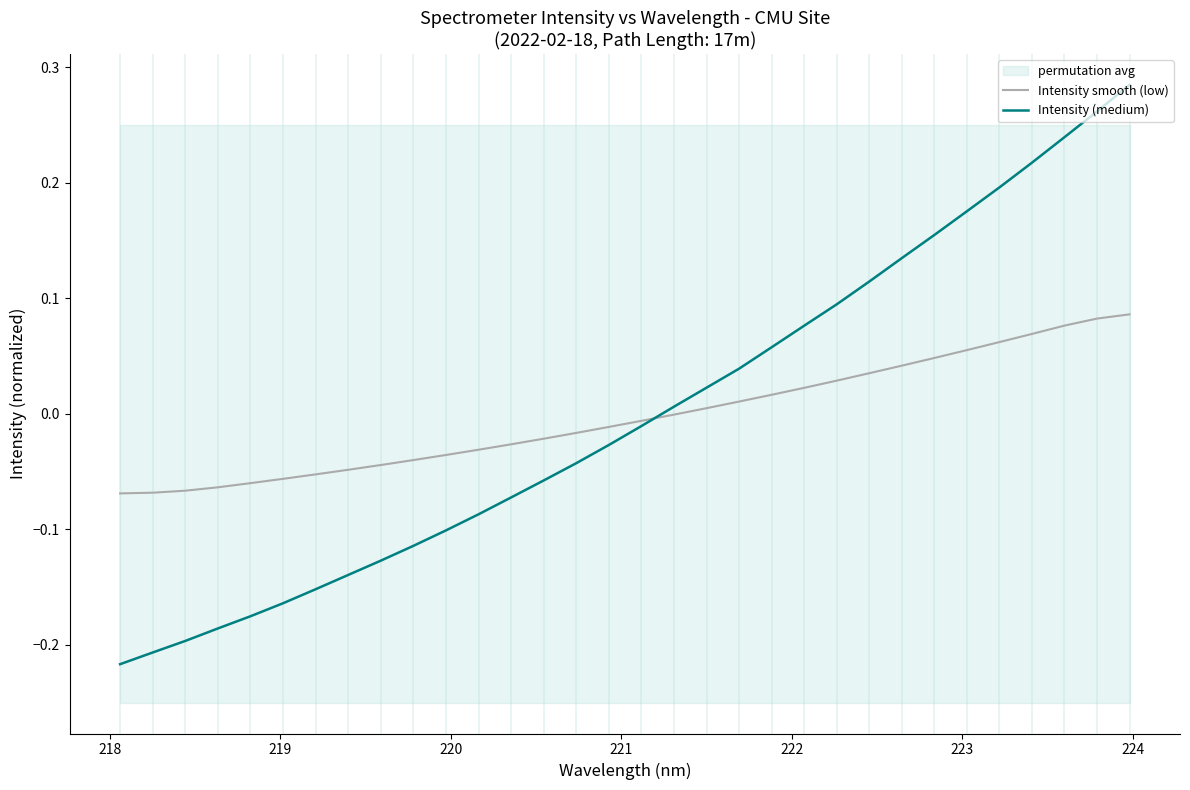

Is this an area chart (filled region under the line)?

No